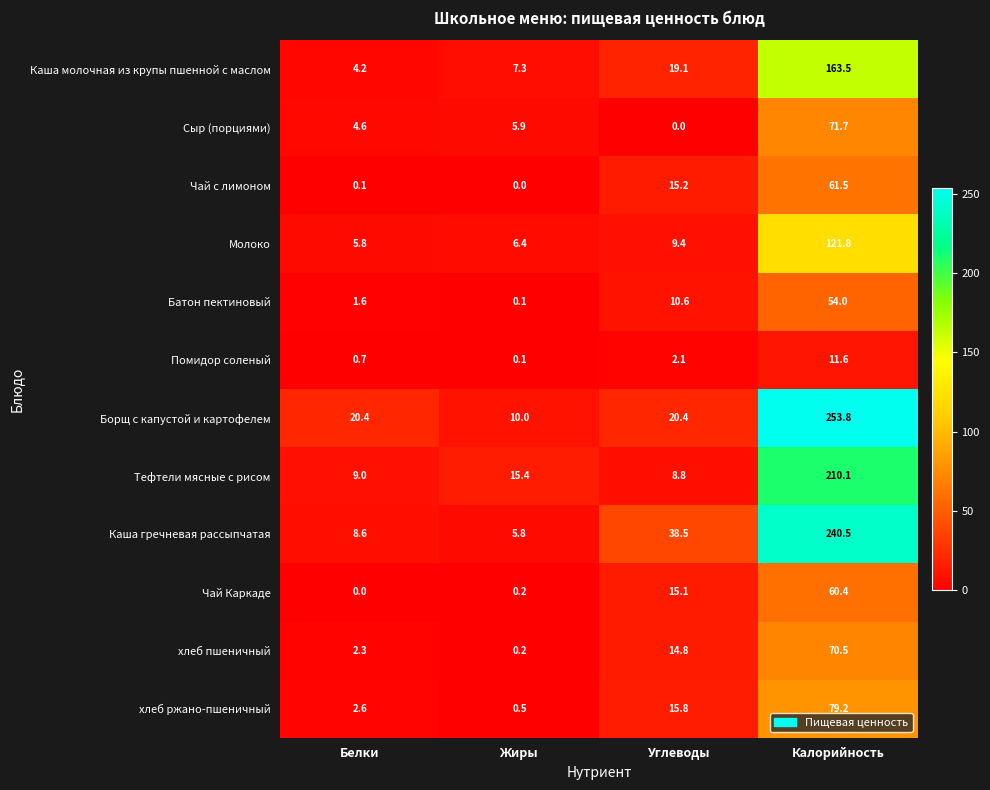

At which category does the chart reach its peak across all series?

Калорийность